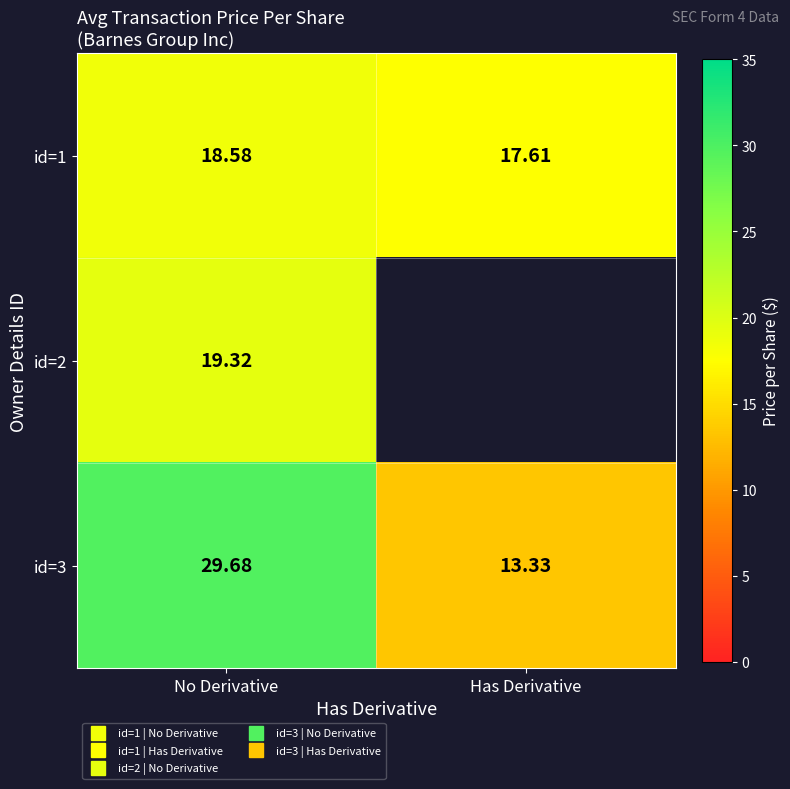

What is the total value across all series at No Derivative?

67.6